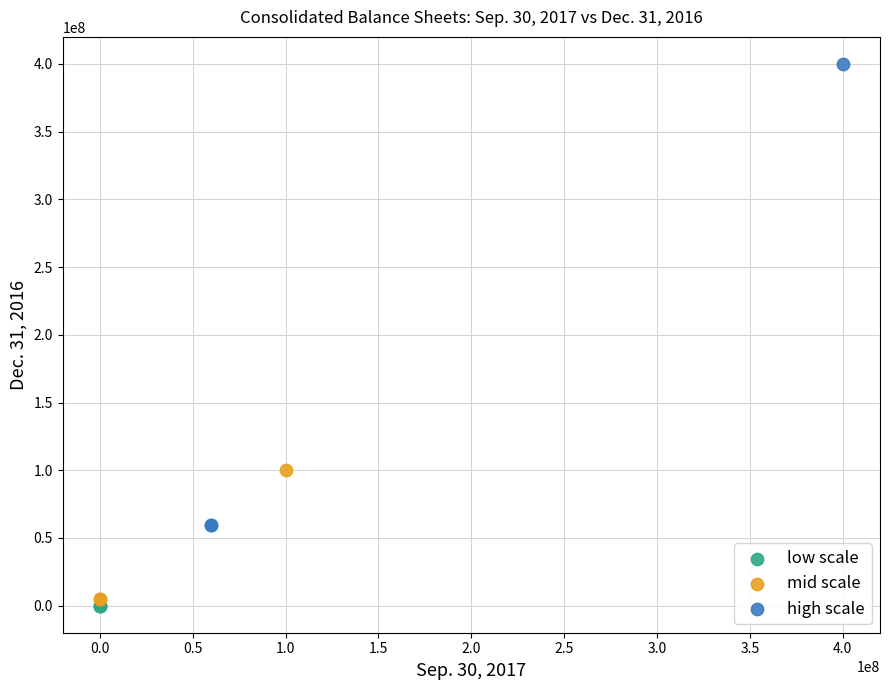

What are all the series names shown in the legend?

low scale, mid scale, high scale